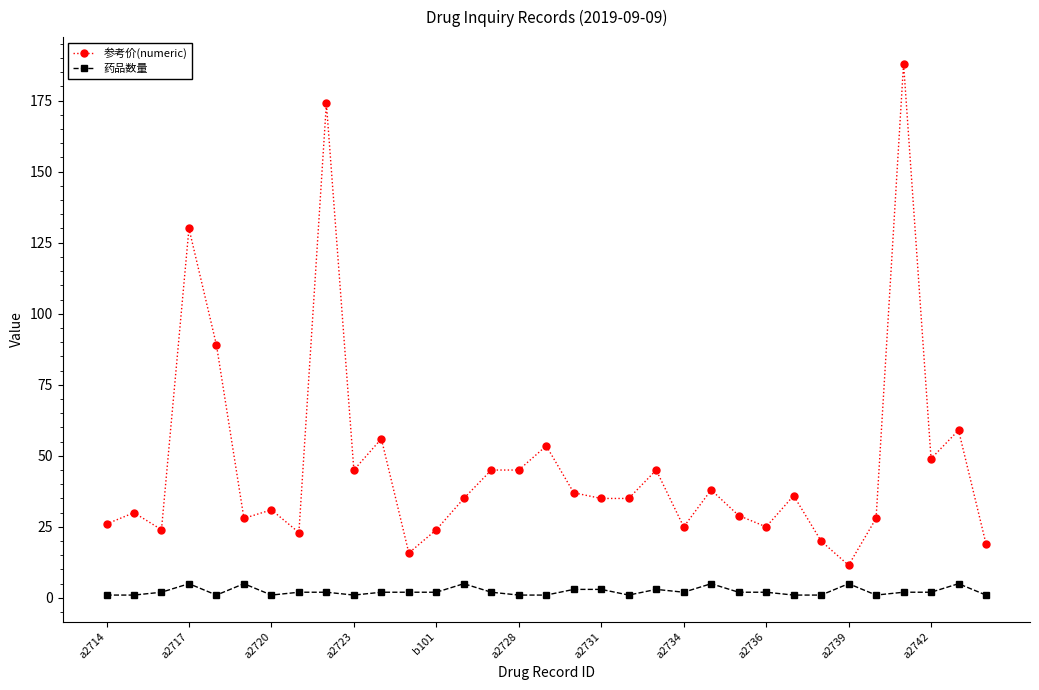

True or false: 药品数量 and 参考价(numeric) intersect in this chart.

False